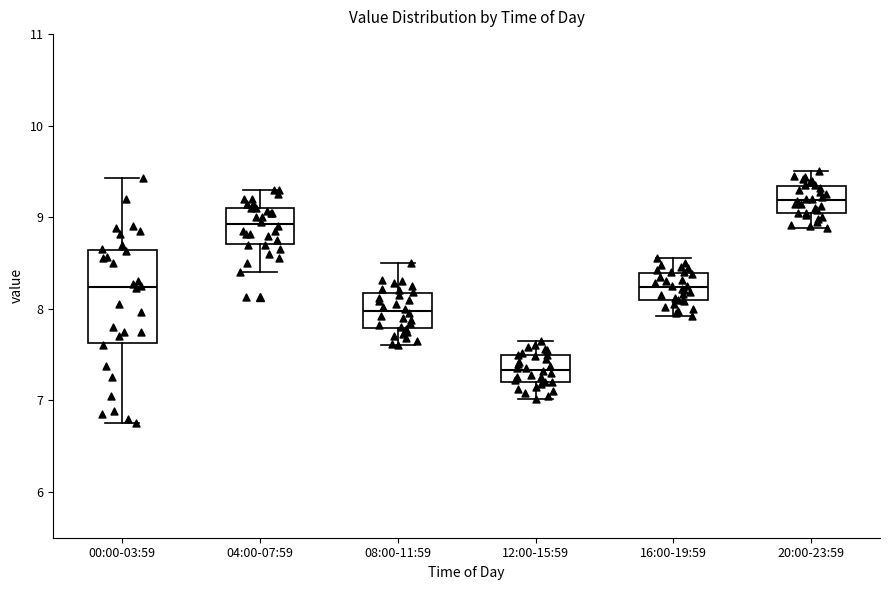

Where is the upper edge of the box for 08:00-11:59 on the y-axis? The values are not printed on the chart, so give them approximately, as read against the axis.

8.2